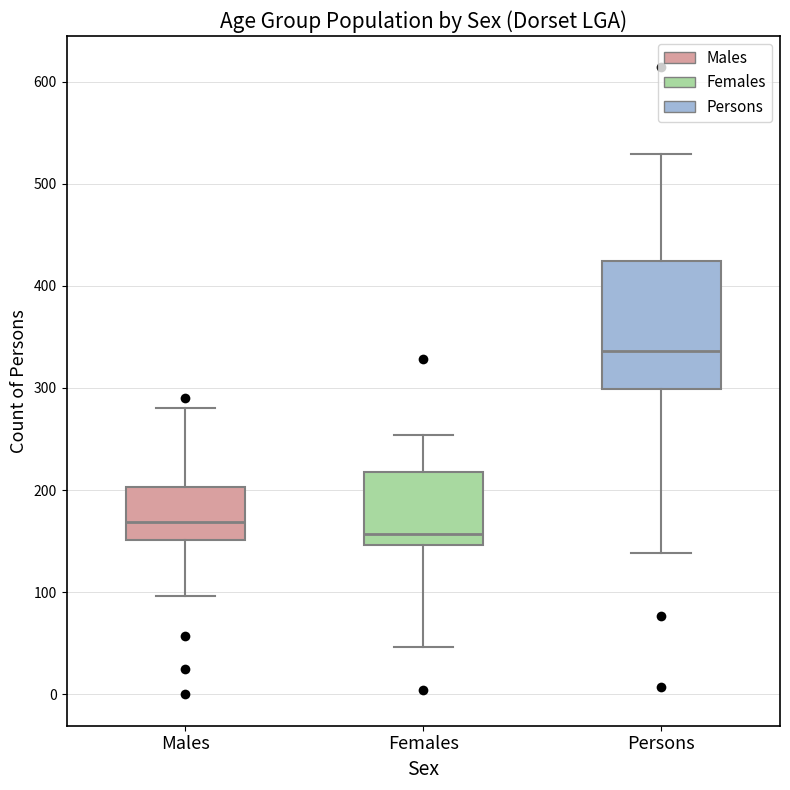

Which box has the highest median line?

Persons